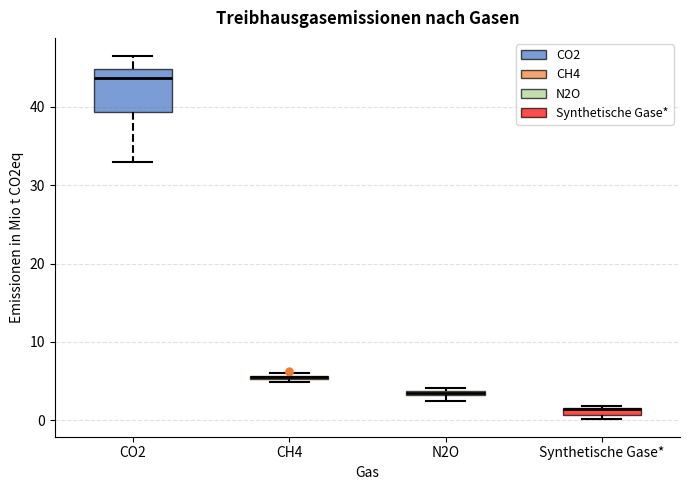

Where is the lower edge of the box for Synthetische Gase* on the y-axis? The values are not printed on the chart, so give them approximately, as read against the axis.

1